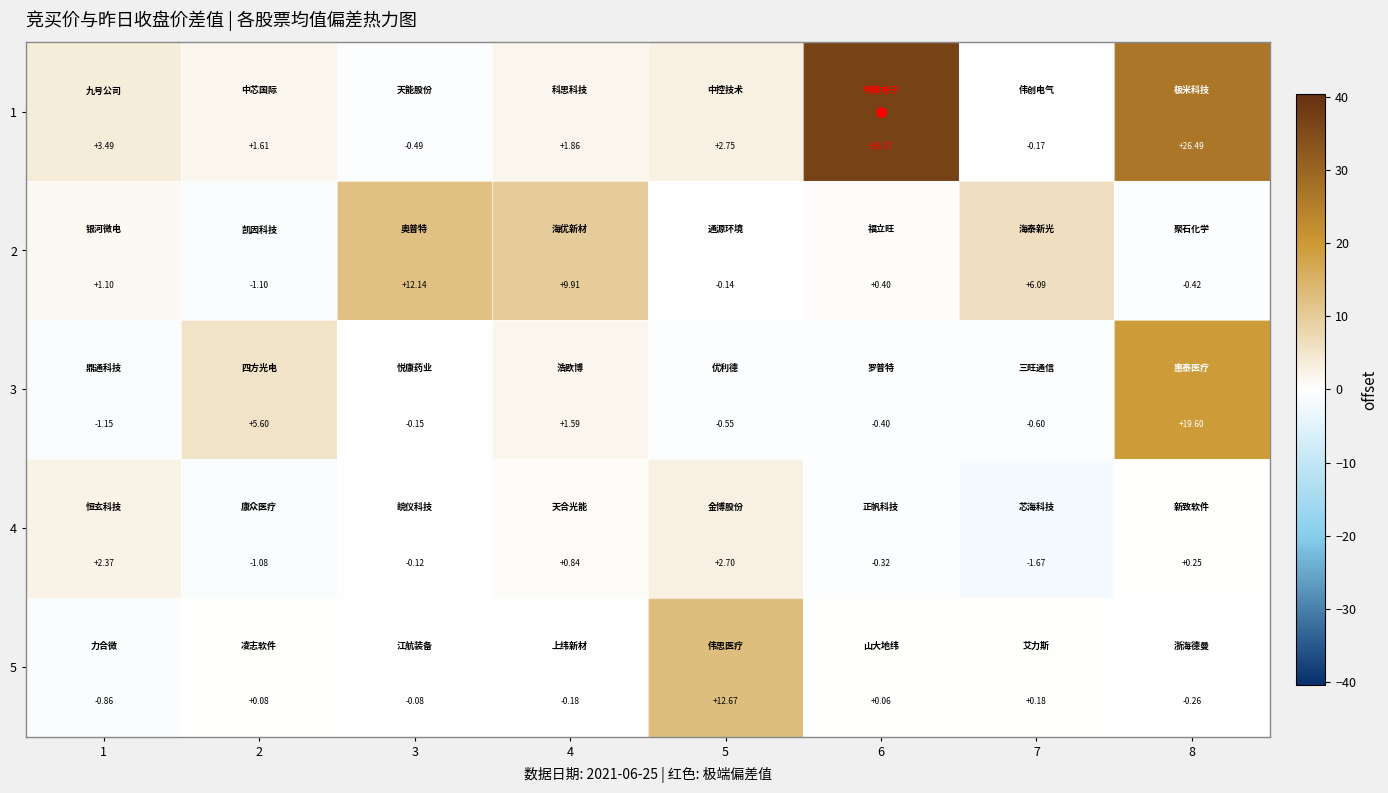

At which category is the sum across all series the highest?

8